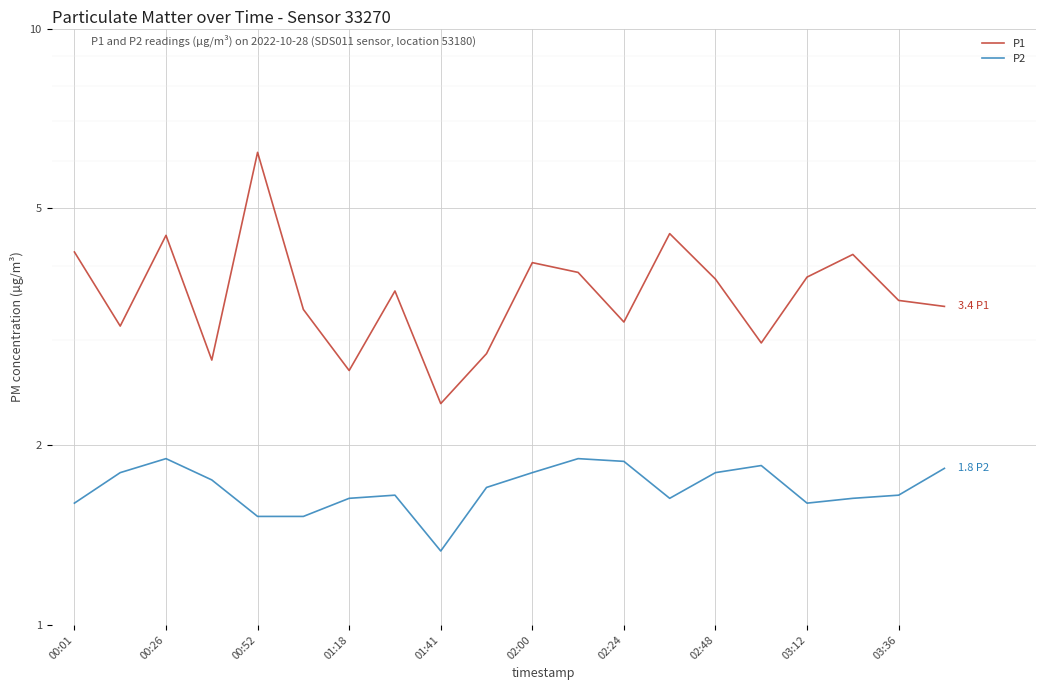

How many categories are shown in the chart?

20